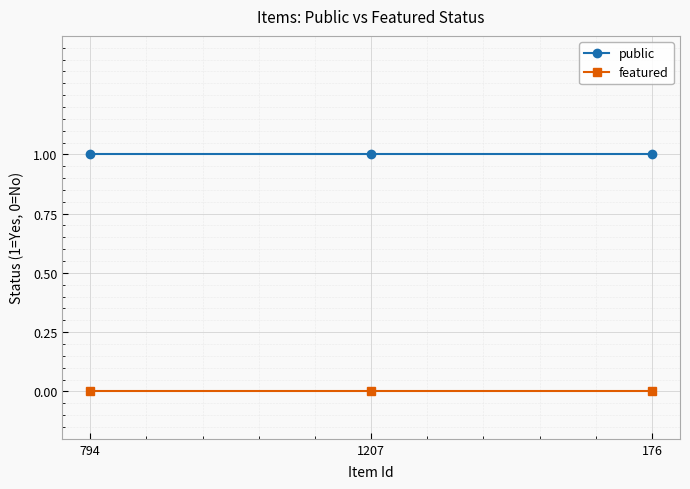

Is this an area chart (filled region under the line)?

No